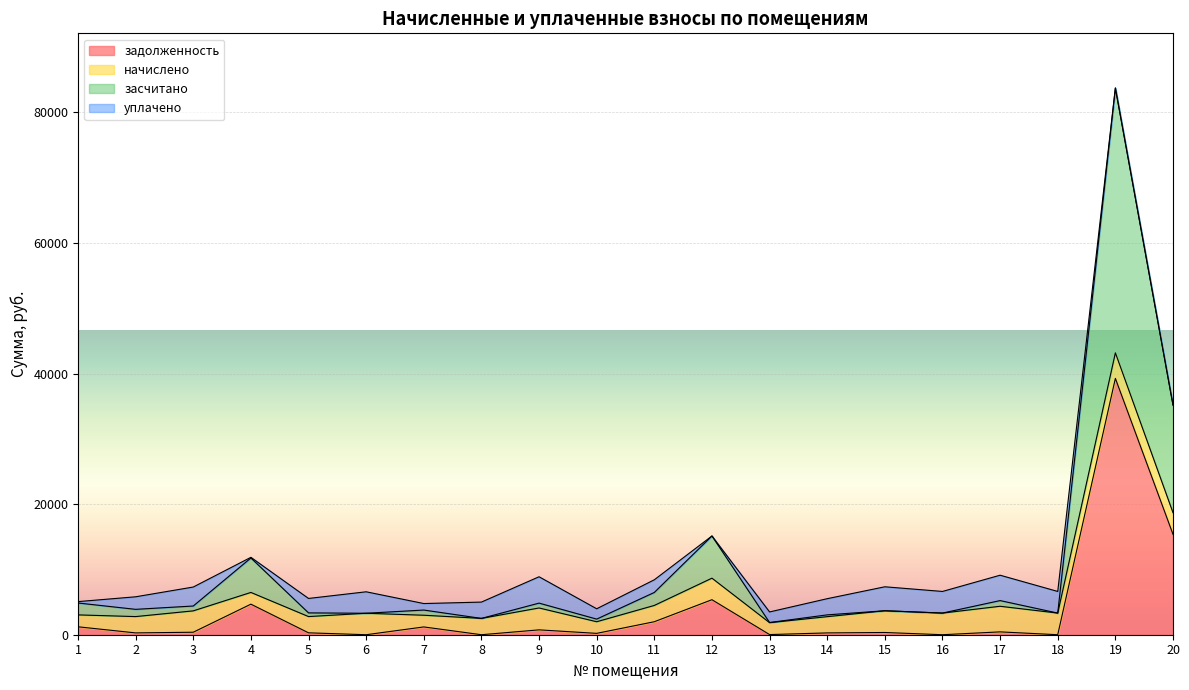

What is the maximum value for задолженность?

39257.3